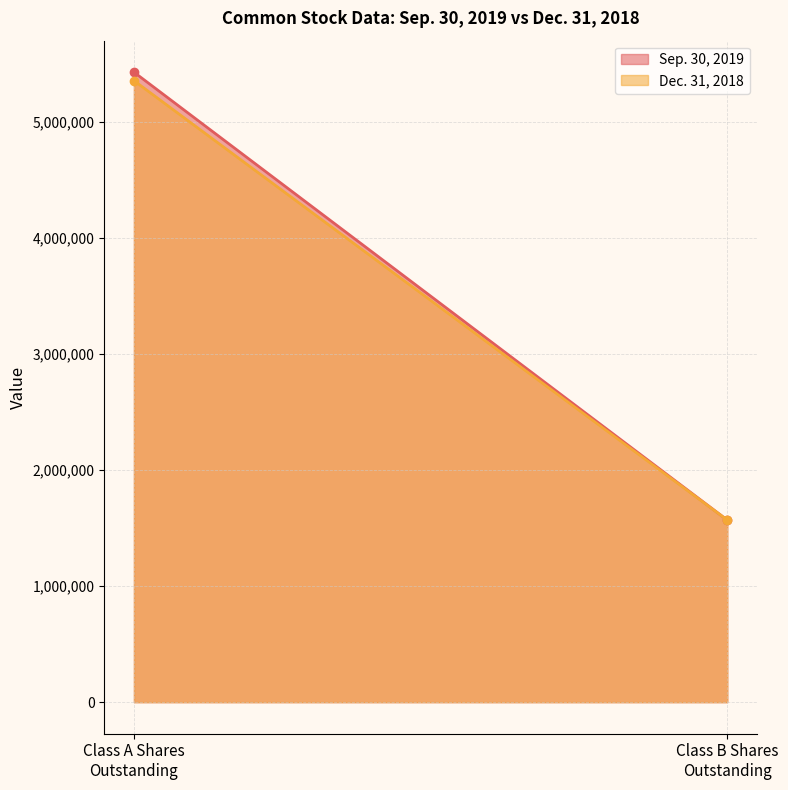

Rank the series by their average value, from highest to lowest.

Sep. 30, 2019, Dec. 31, 2018